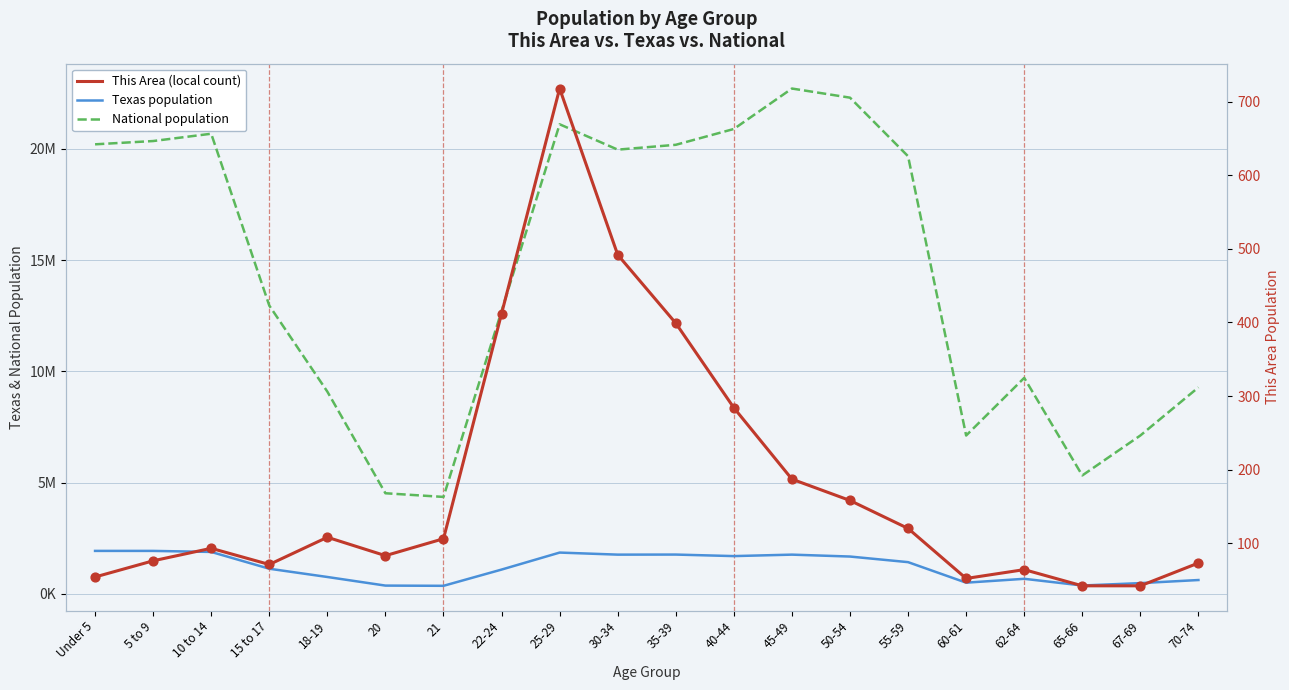

At how many categories does at least one series exceed 21917400?

2